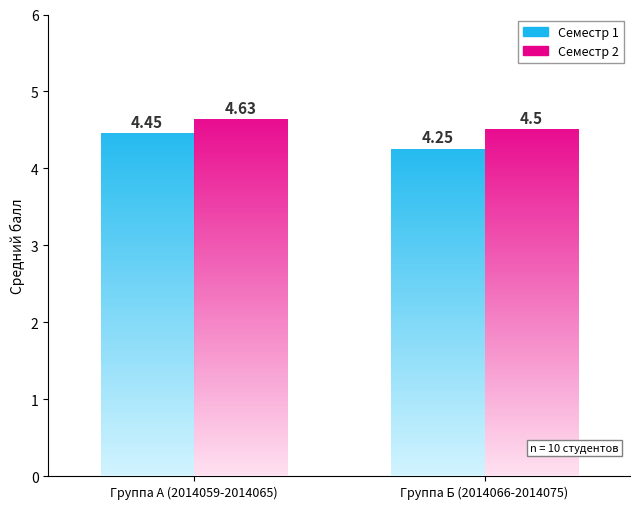

What is the total value across all series at Группа А (2014059-2014065)?

9.1